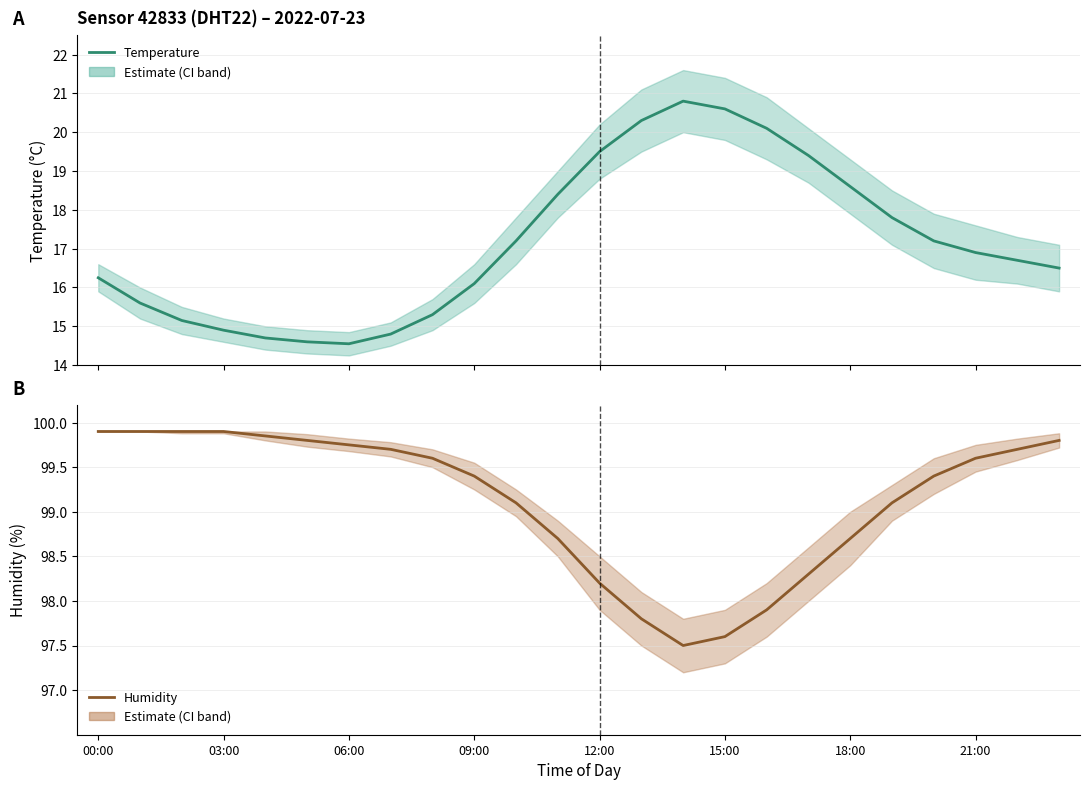

At which label is Temperature closest to 17?

21:00